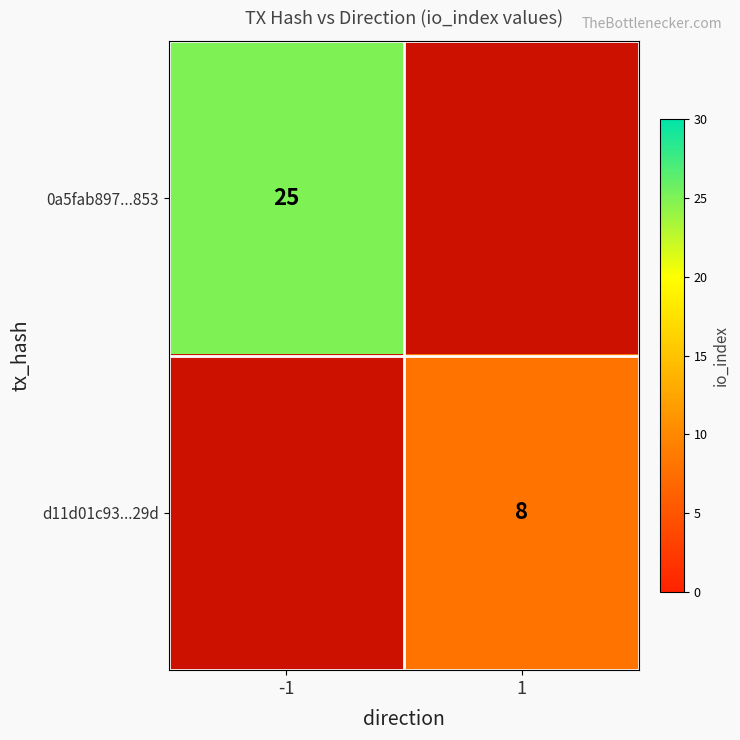

What is the smallest value displayed?

8.0